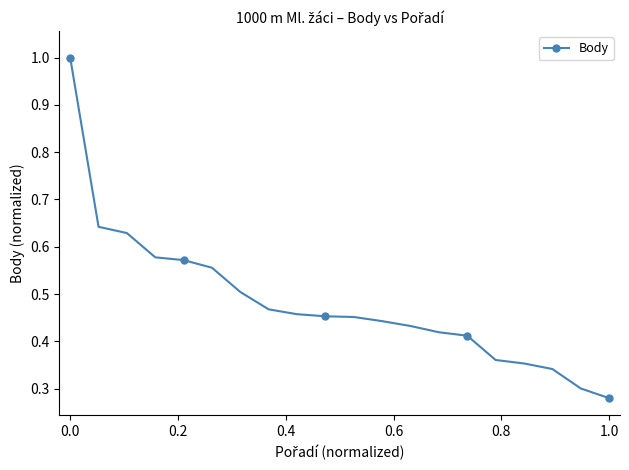

What is the sum of all values?

9.7